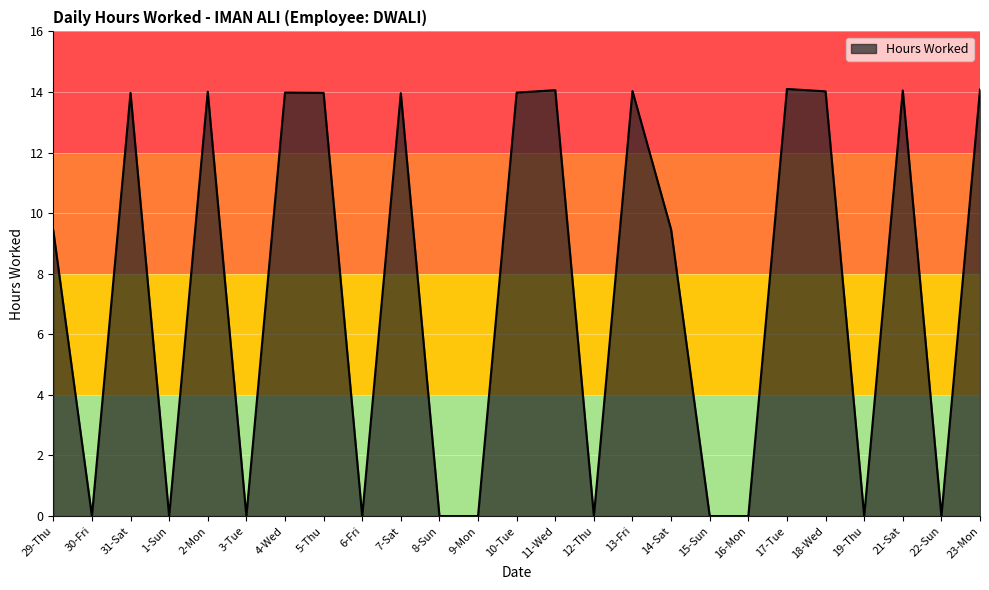

How many categories are shown in the chart?

25